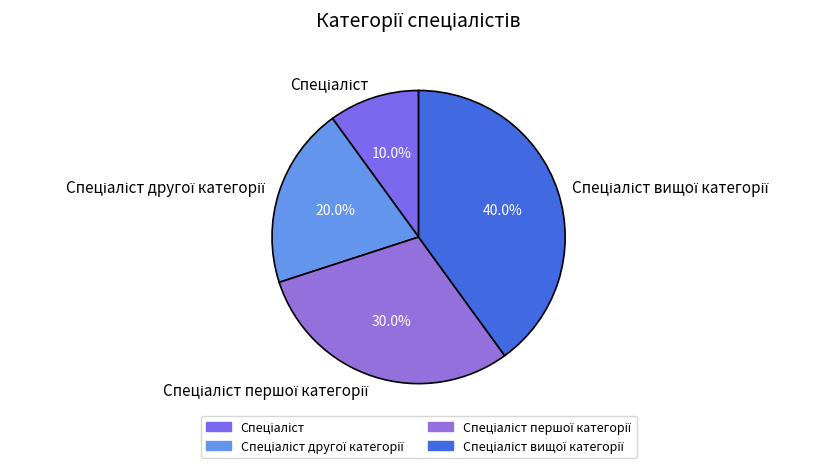

Does any single category account for the majority?

No